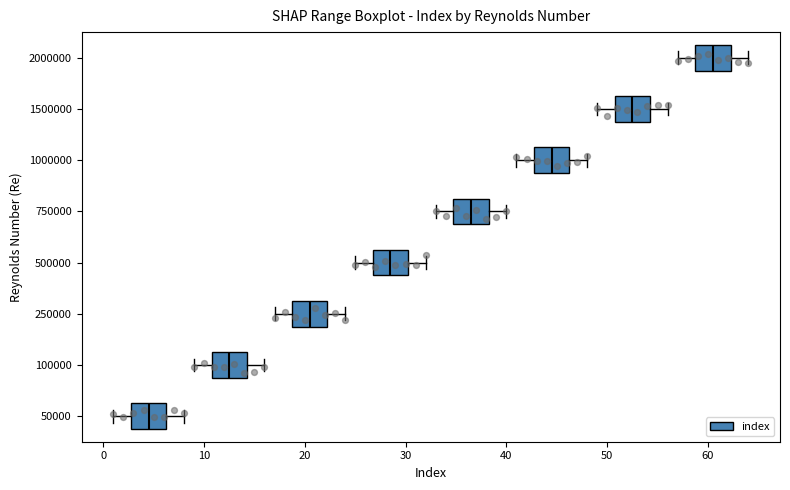

Where does the left whisker of the box at y = 1000000 end on the x-axis? The values are not printed on the chart, so give them approximately, as read against the axis.

41